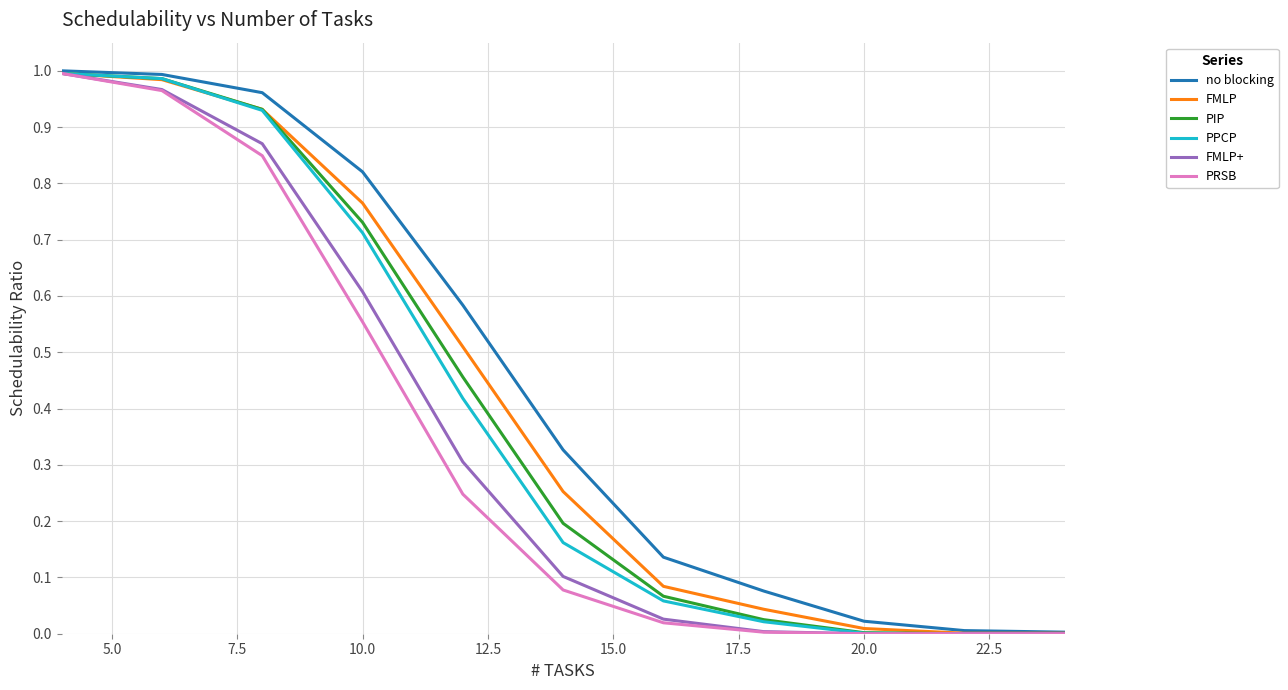

Reading left to right, what are all the values shown in this chart?

no blocking: 1.0	1.0	1.0	0.8	0.6	0.3	0.1	0.1	0.0	0.0	0.0
FMLP: 1.0	1.0	0.9	0.8	0.5	0.3	0.1	0.0	0.0	0.0	0.0
PIP: 1.0	1.0	0.9	0.7	0.5	0.2	0.1	0.0	0.0	0.0	0.0
PPCP: 1.0	1.0	0.9	0.7	0.4	0.2	0.1	0.0	0.0	0.0	0.0
FMLP+: 1.0	1.0	0.9	0.6	0.3	0.1	0.0	0.0	0.0	0.0	0.0
PRSB: 1.0	1.0	0.8	0.6	0.2	0.1	0.0	0.0	0.0	0.0	0.0